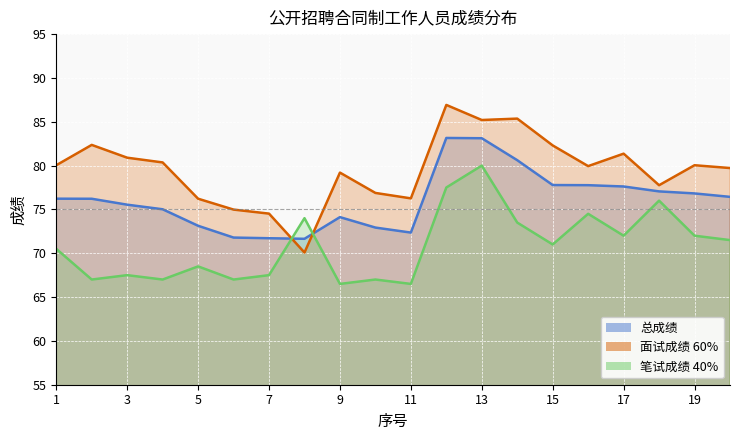

What are all the series names shown in the legend?

总成绩, 面试成绩 60%, 笔试成绩 40%